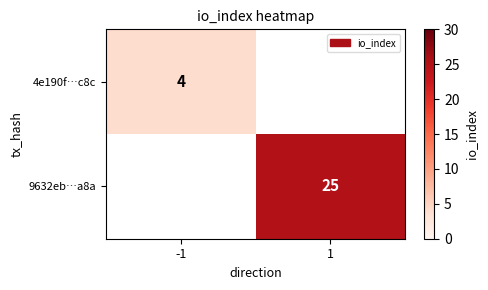

What is the smallest value displayed?

4.0